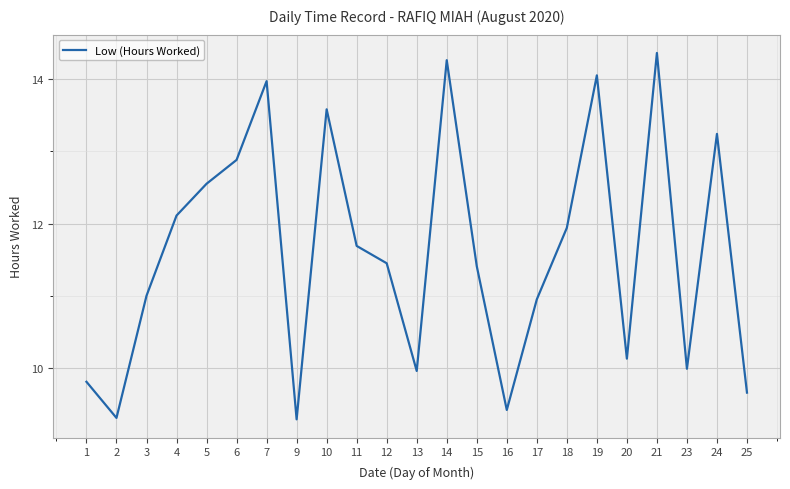

What is the difference between the values at 16 and 24?

3.8